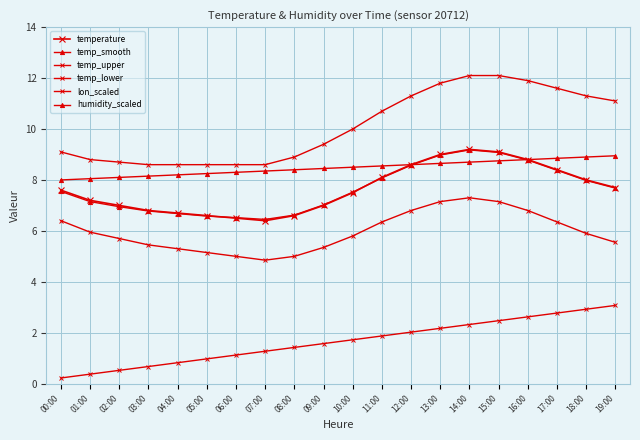

Count the number of categories in the chart.

20